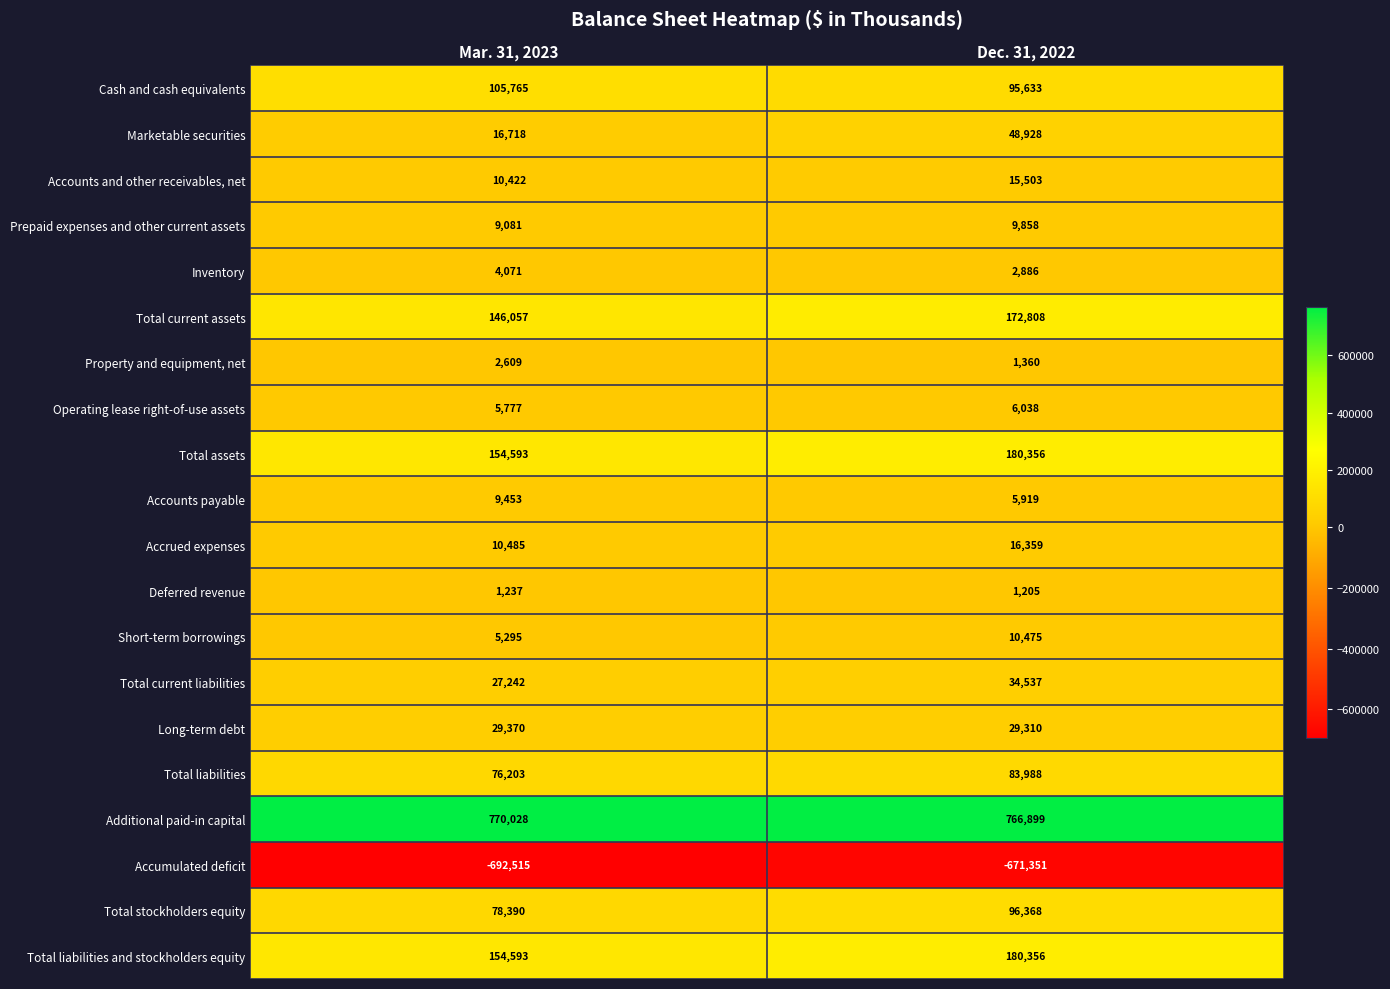

At which category does the chart reach its minimum across all series?

Mar. 31, 2023